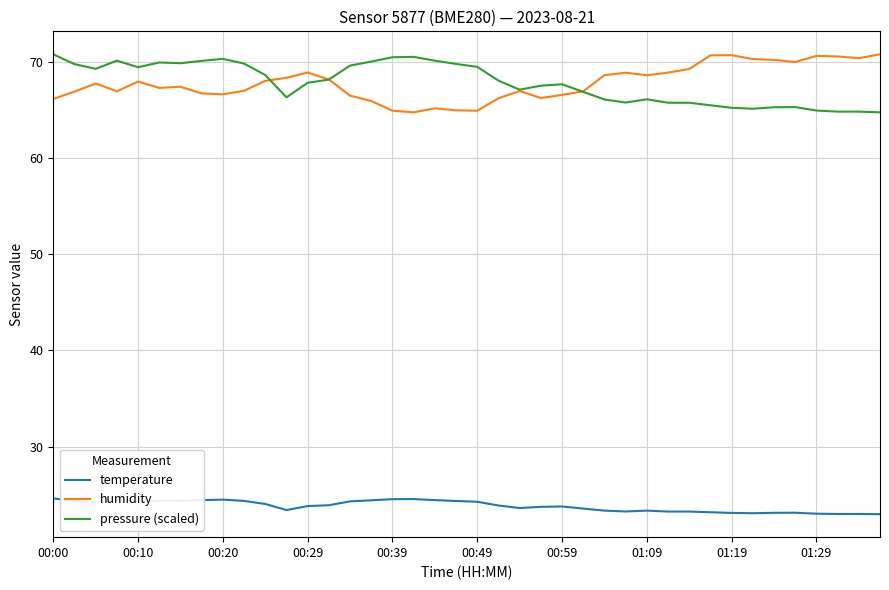

True or false: temperature and pressure (scaled) cross at least once.

False